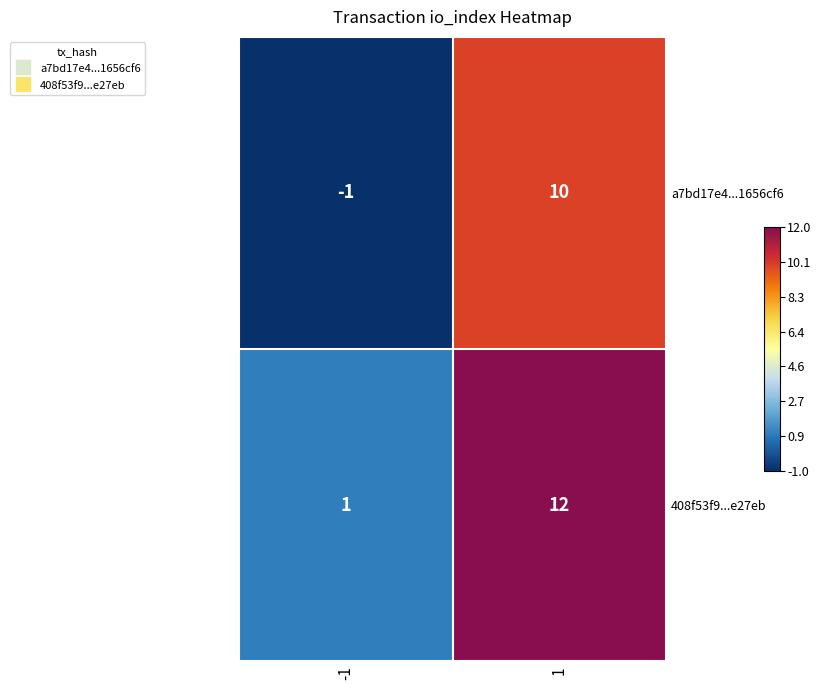

List the series in order of their overall mean, lowest first.

a7bd17e4...1656cf6, 408f53f9...e27eb